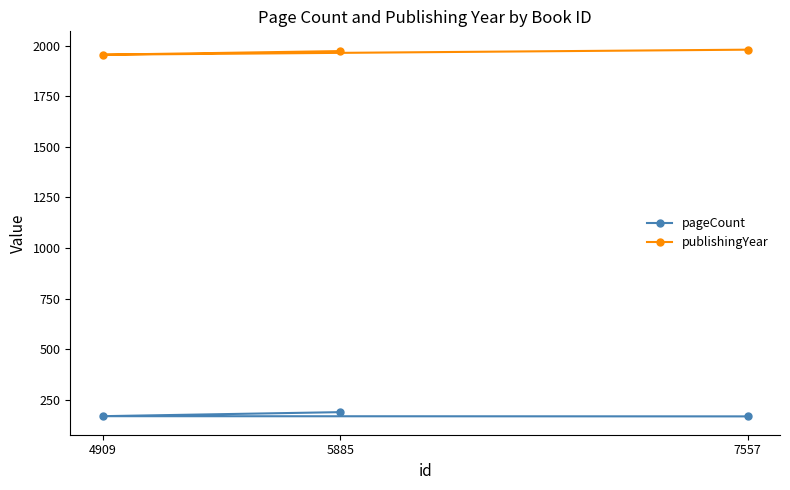

At 5885, list the series in order from smallest to largest.

pageCount, publishingYear